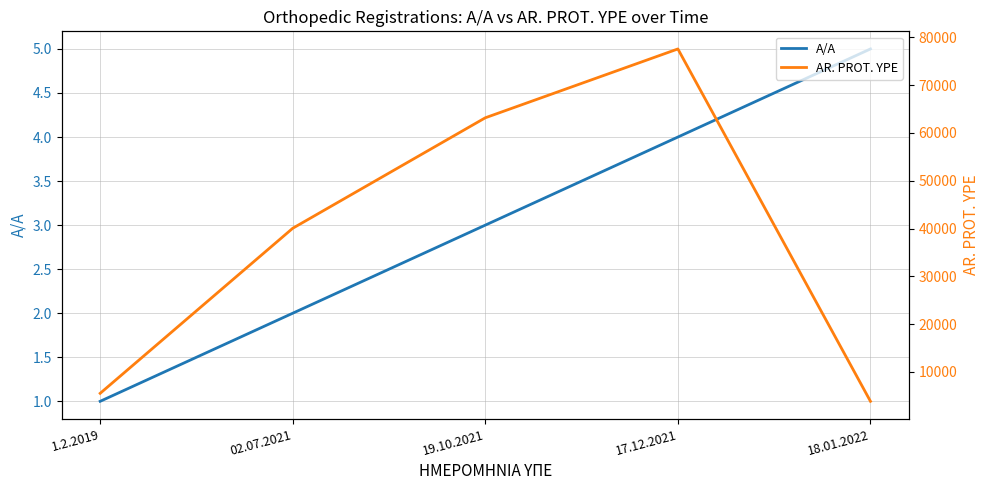

What is the sum of all AR. PROT. YPE values?

190142